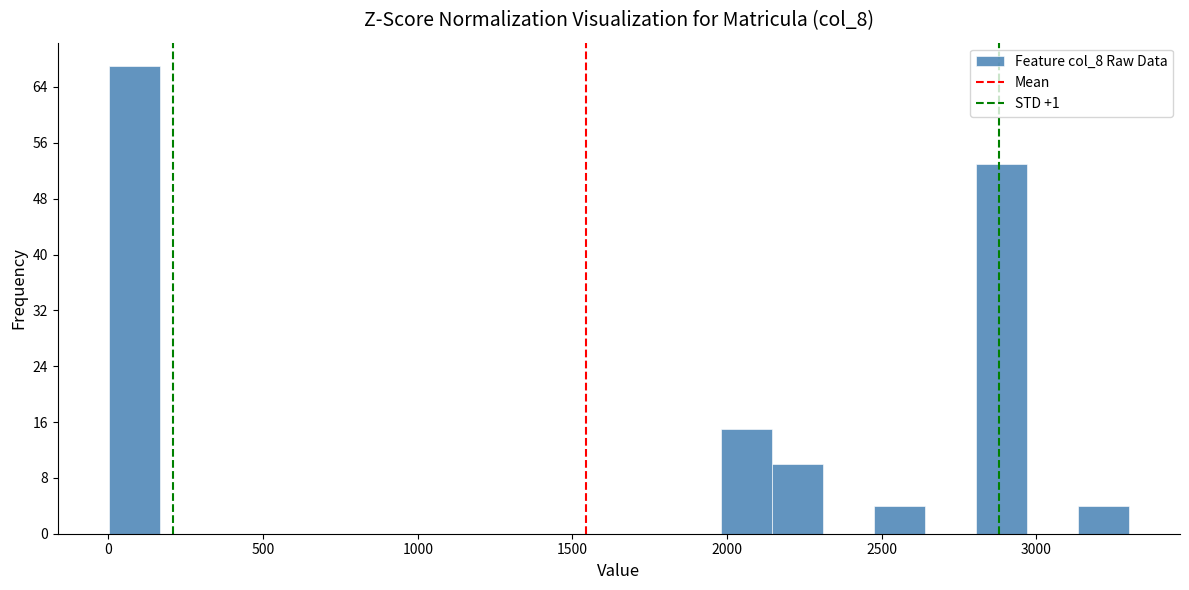

Read against the x-axis, roughly where is the centre of the tallest bar?

100